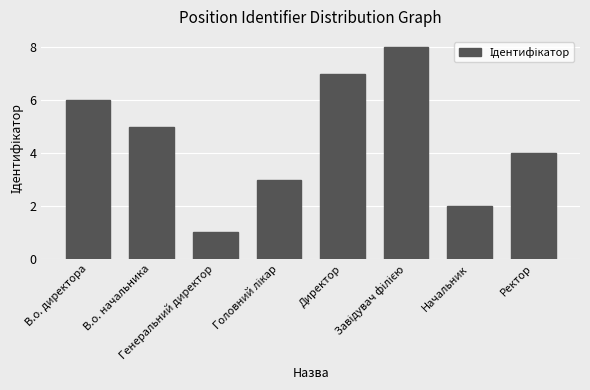

What is the change in value from В.о. директора to Ректор?

-2